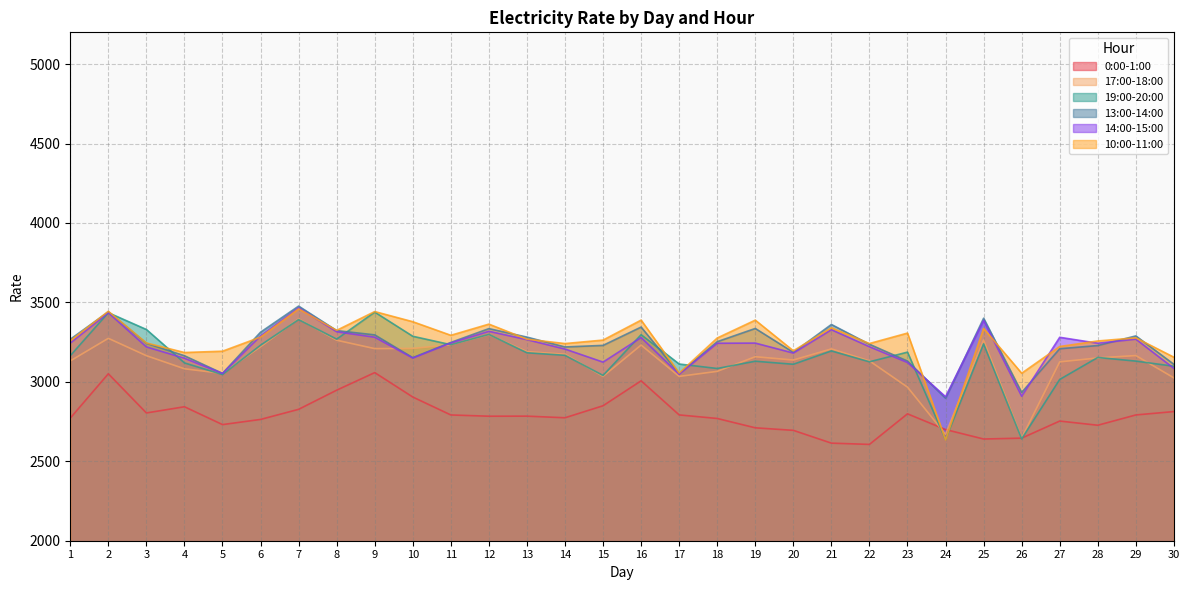

Between 9 and 18, which is larger?

9